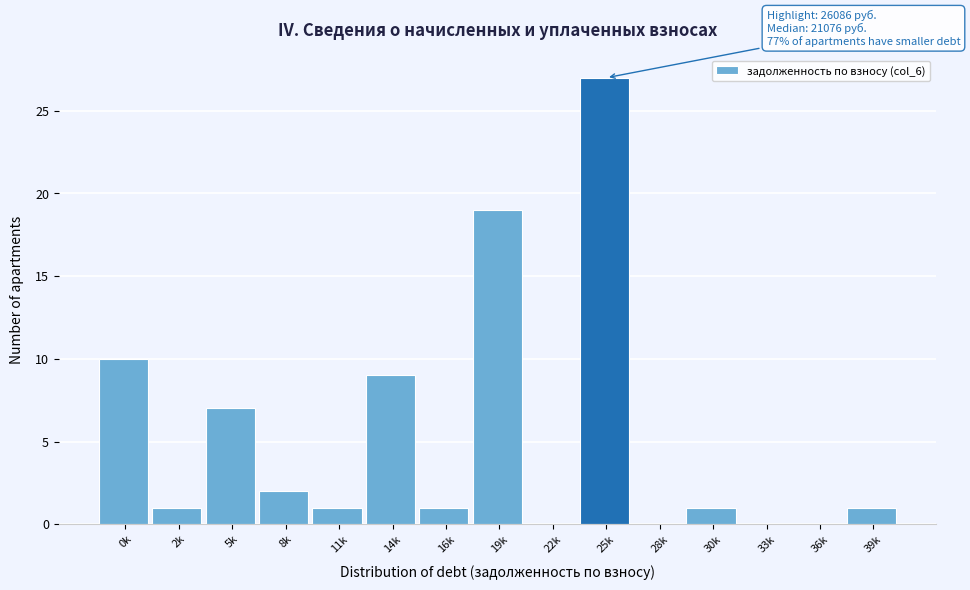

Reading left to right, extract all data points from this chart.

0k=10	2k=1	5k=7	8k=2	11k=1	14k=9	16k=1	19k=19	22k=0	25k=27	28k=0	30k=1	33k=0	36k=0	39k=1